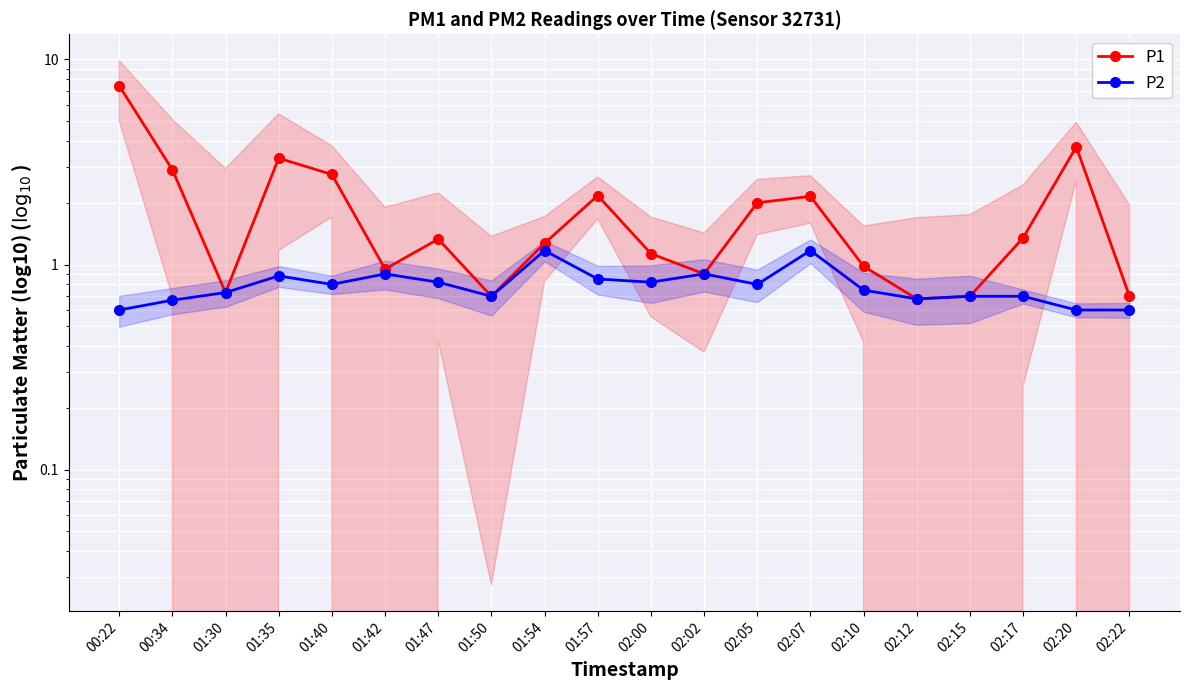

List the series in order of their peak value, lowest first.

P2, P1